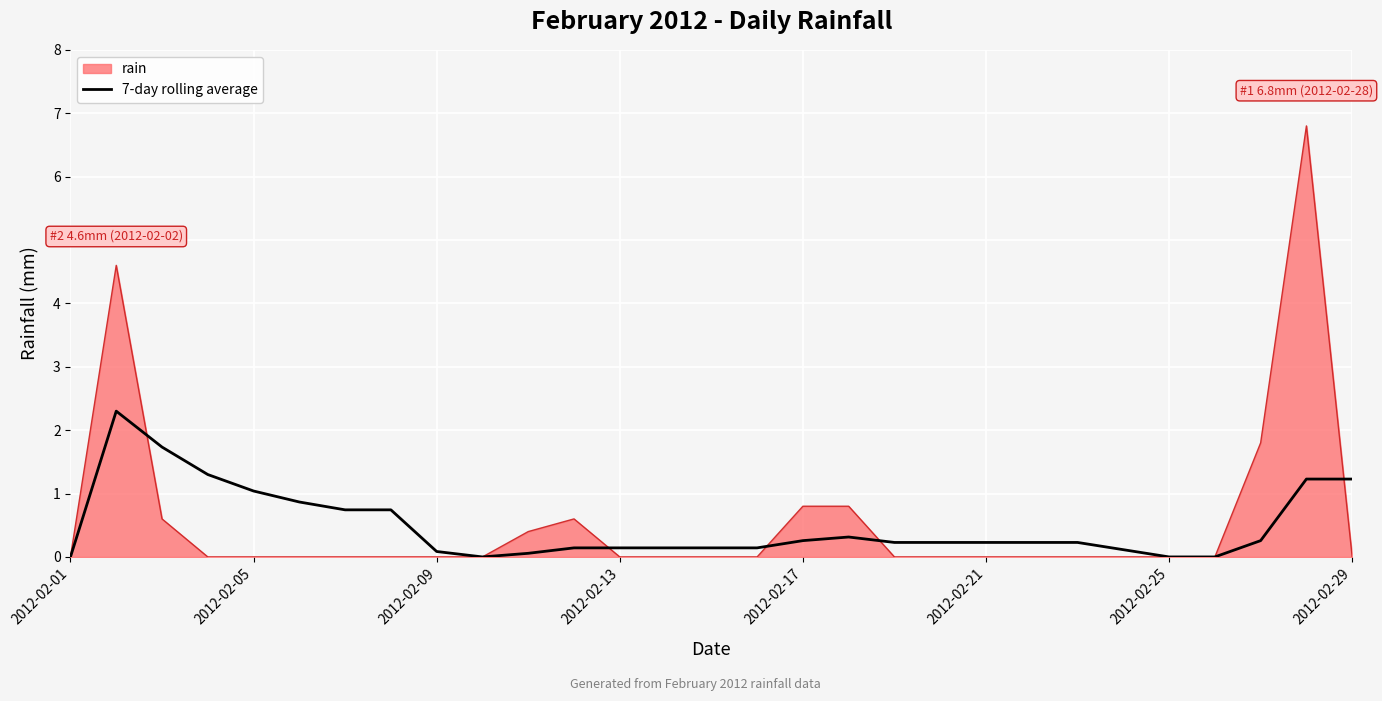

What is the highest value of the 7-day rolling average series?

2.3